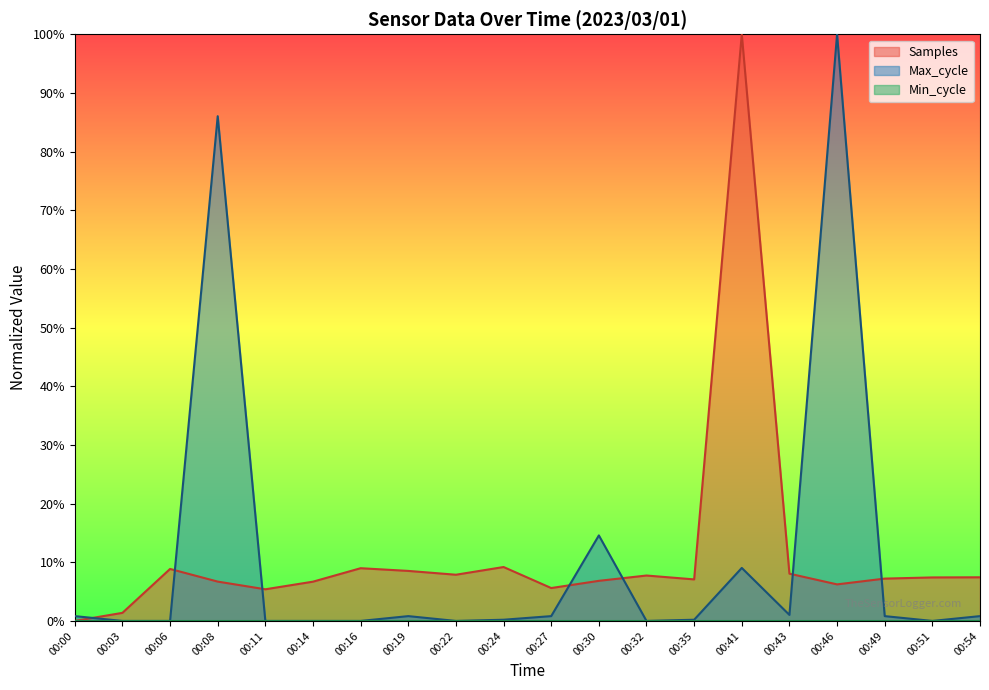

At how many categories does at least one series exceed 0?

20